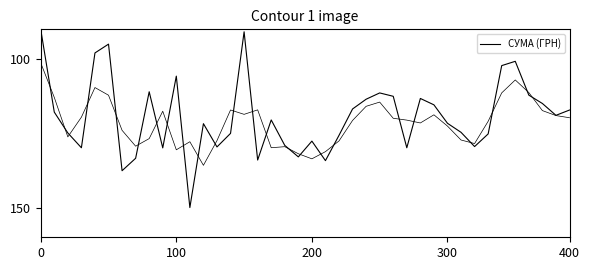

What is the sum of all values?

4774.5